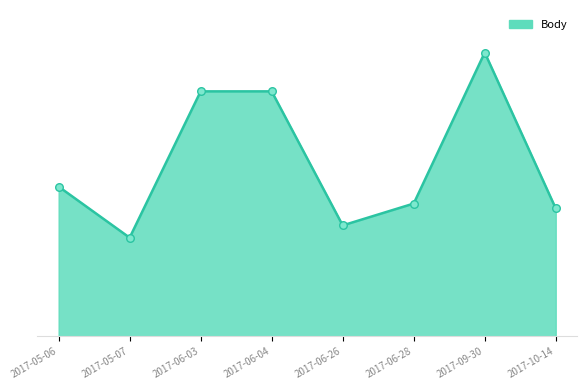

Which has a higher value, 2017-06-04 or 2017-09-30?

2017-09-30